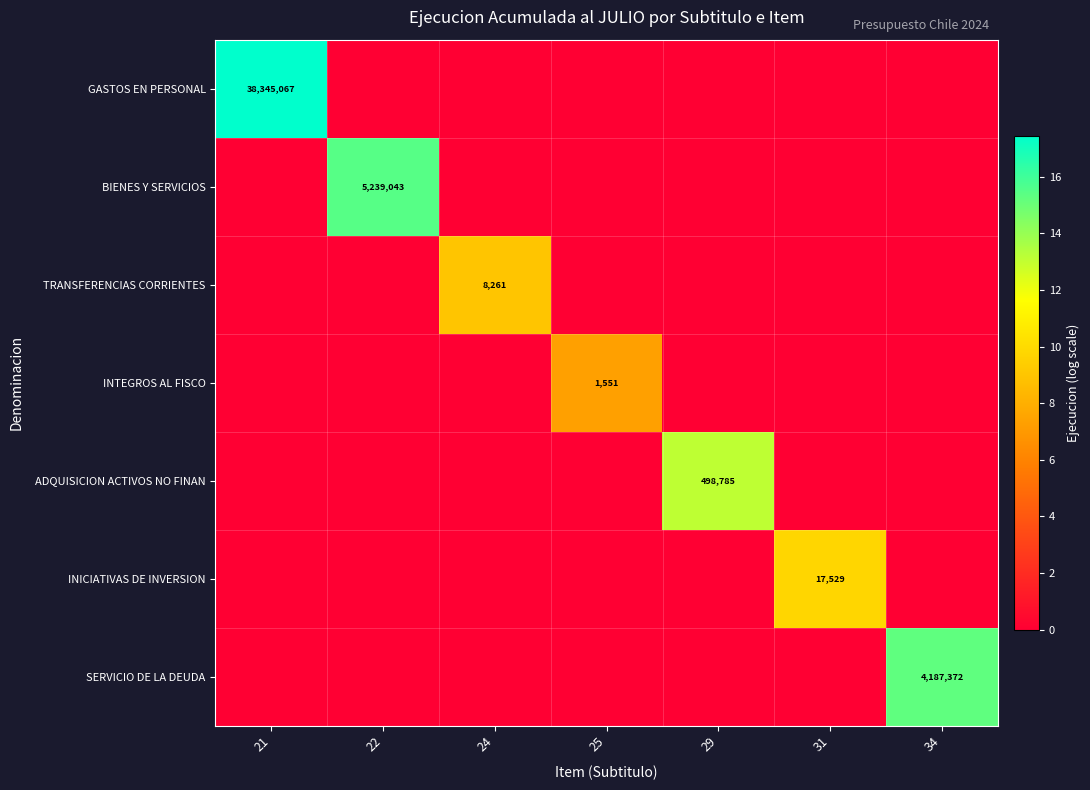

What is the total value across all series at 25?

7.3